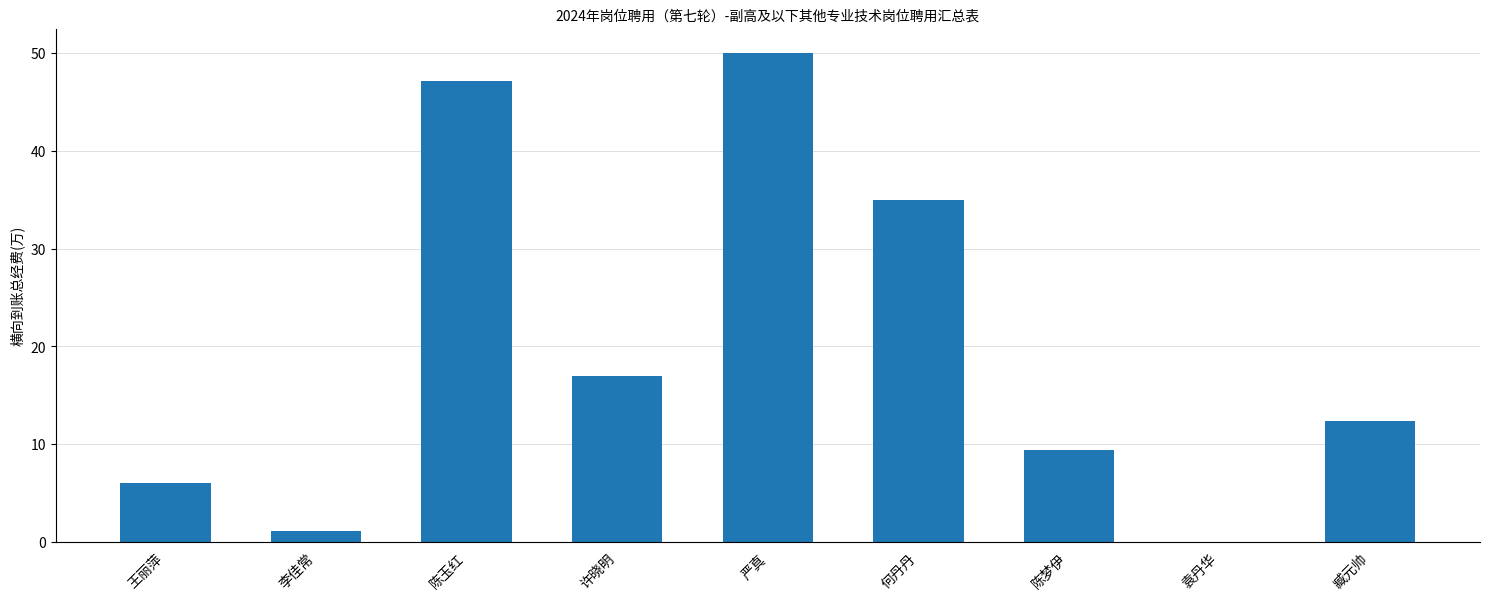

How many data points does each series have?

9